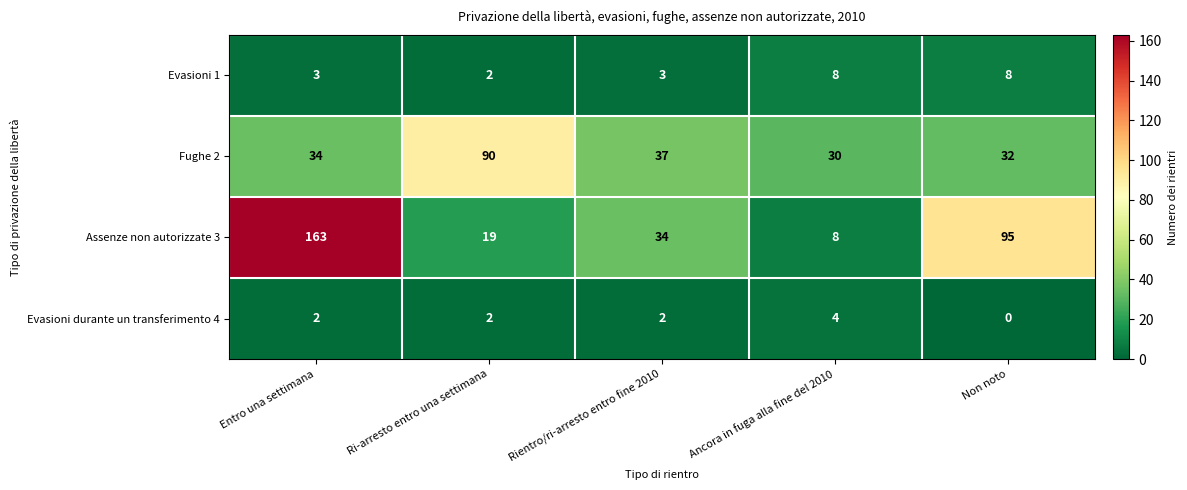

What is the difference between the highest and lowest values at Rientro/ri-arresto entro fine 2010?

35